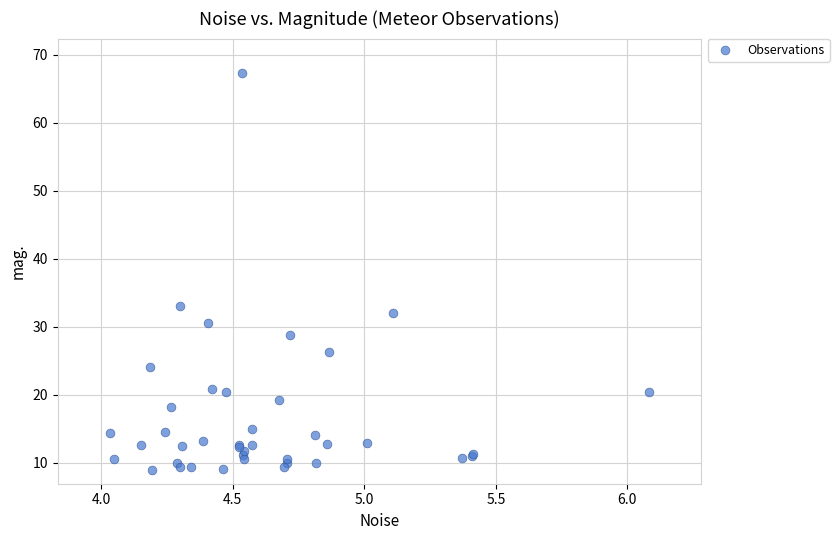

What Y value in the scatter plot is closest to 38?

33.0